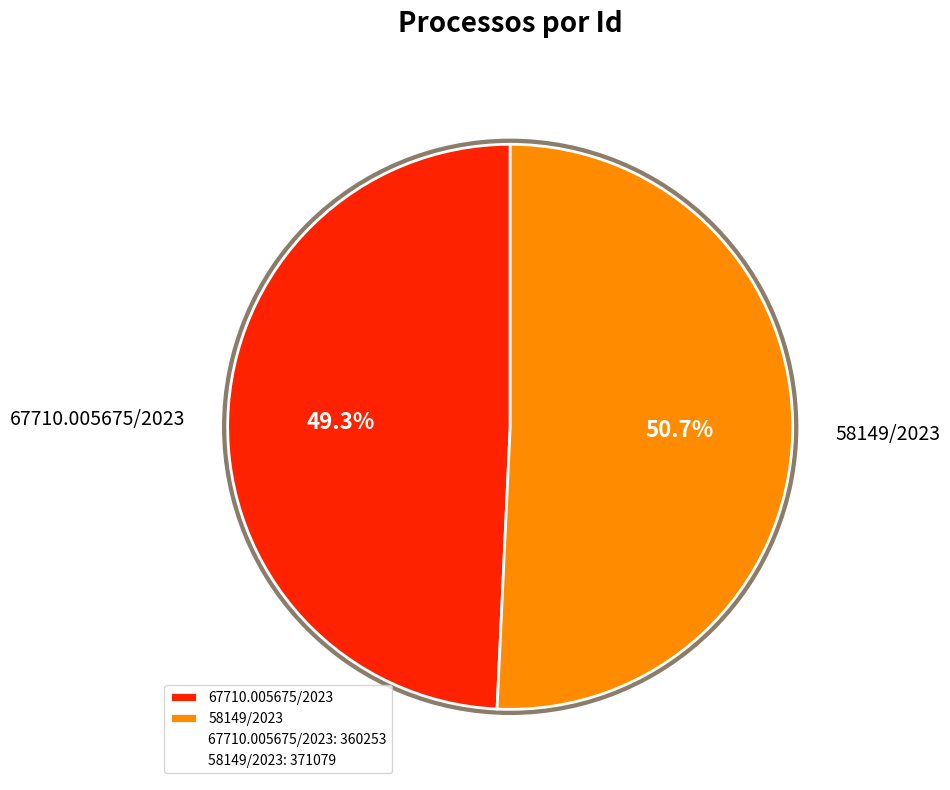

Count the number of slices in the pie.

2